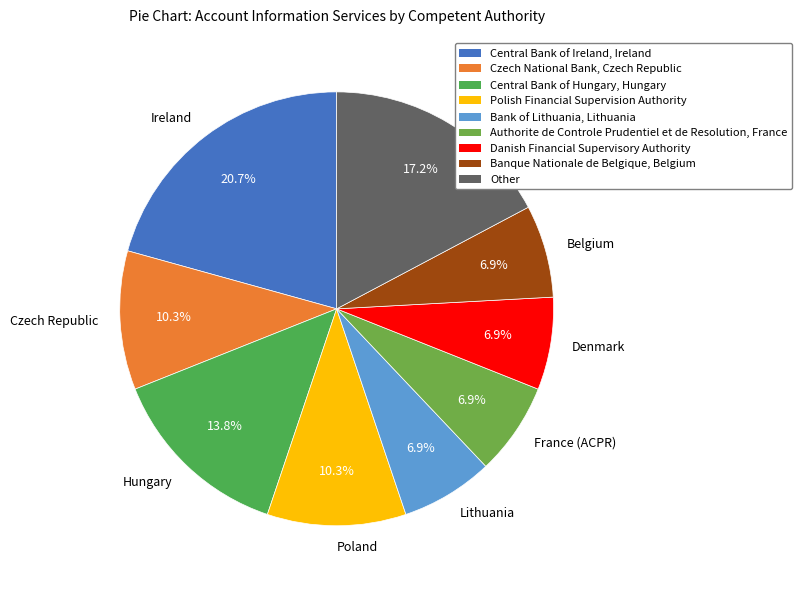

Which category has the biggest portion of the pie?

Ireland